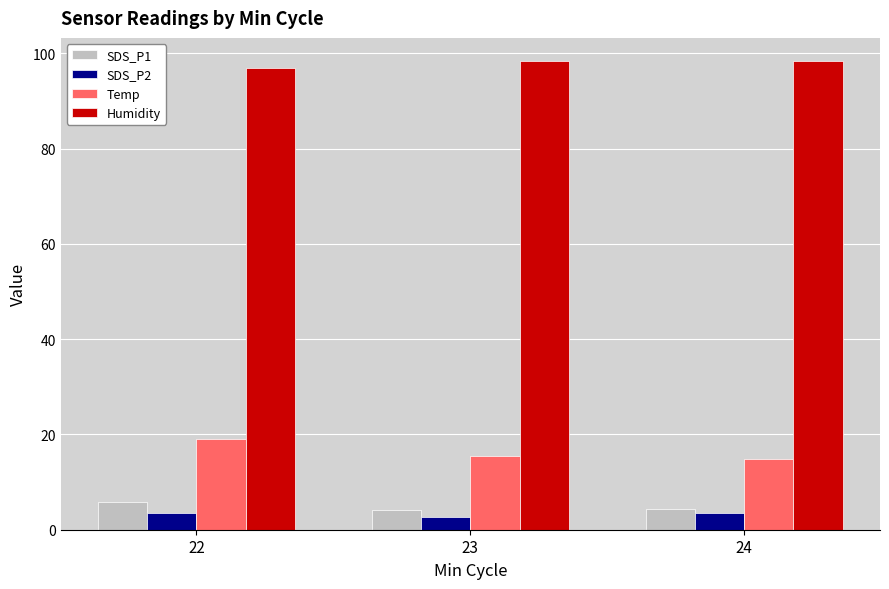

The Humidity series shows 145.9 at 24. True or false?

False